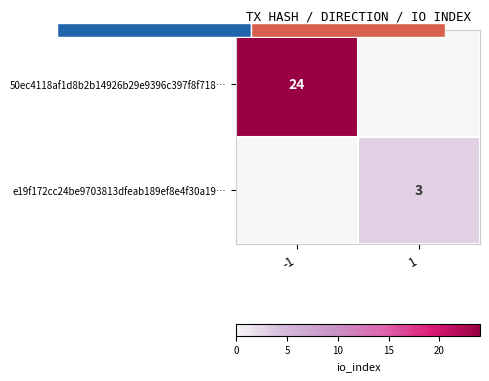

What is the average value of the 50ec4118af1d8b2b14926b29e9396c397f8f718… series?

12